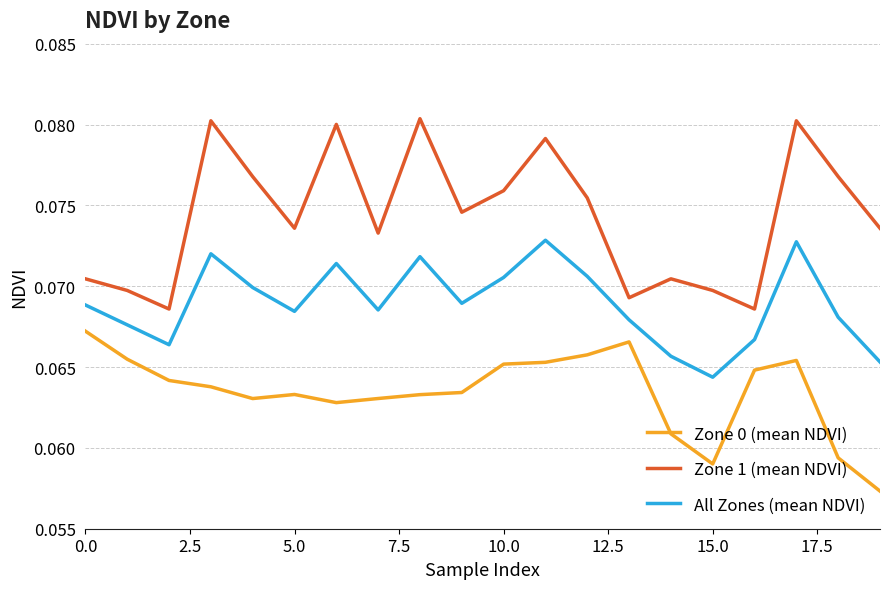

Which series has the largest range (max minus min)?

Zone 1 (mean NDVI)